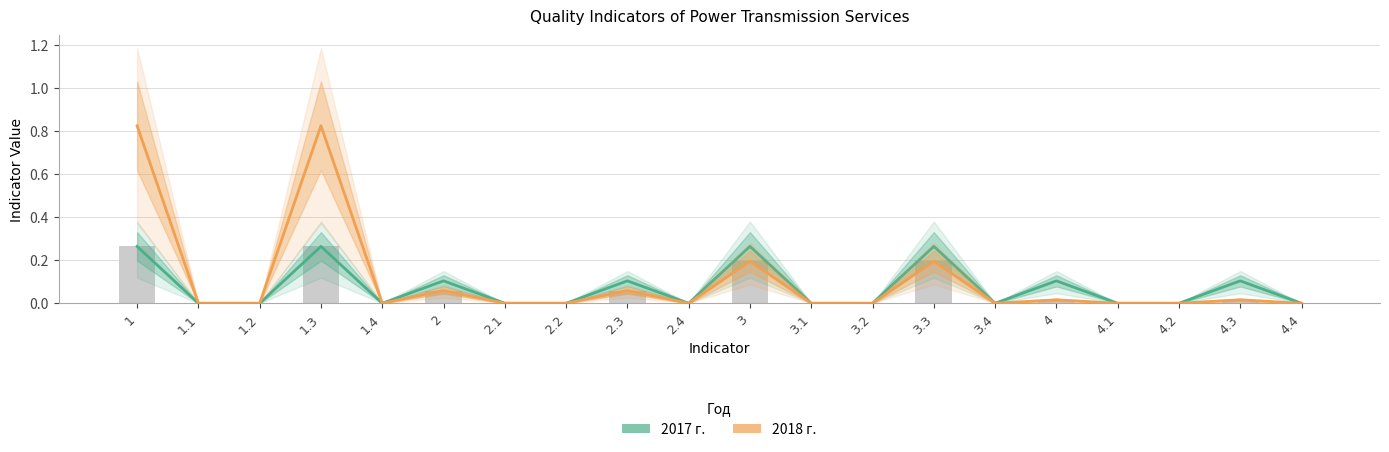

What is the label of the 1st bar from the right?

4.4